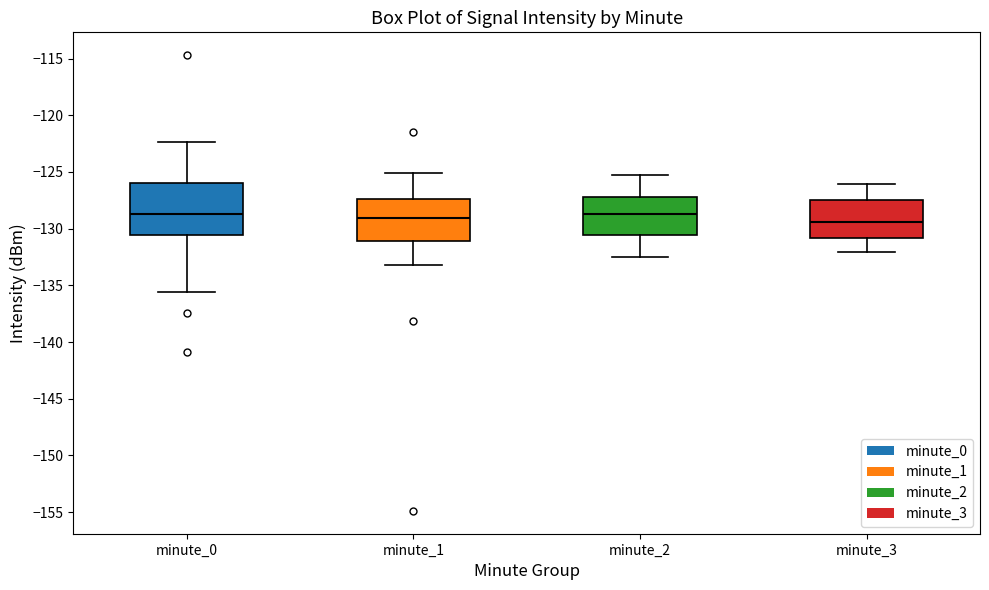

Where is the lower edge of the box for minute_2 on the y-axis? The values are not printed on the chart, so give them approximately, as read against the axis.

-130.5